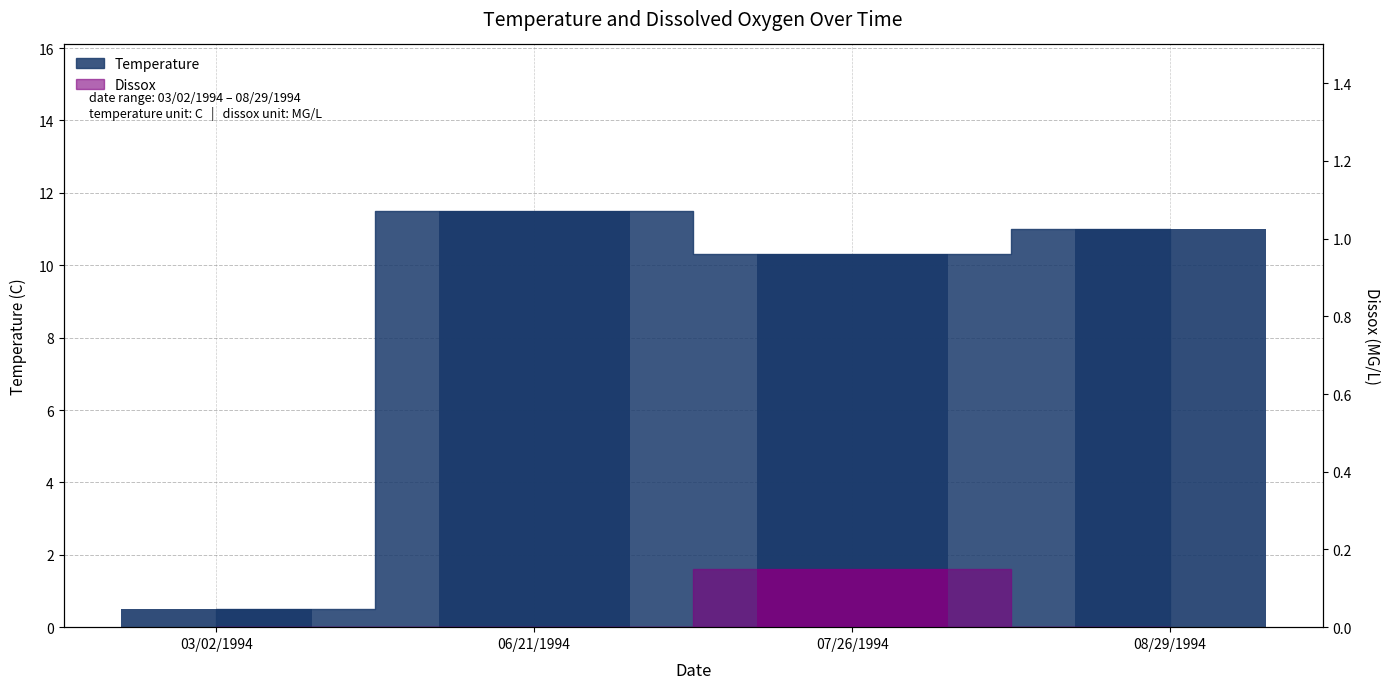

At which label is Temperature closest to 6?

07/26/1994